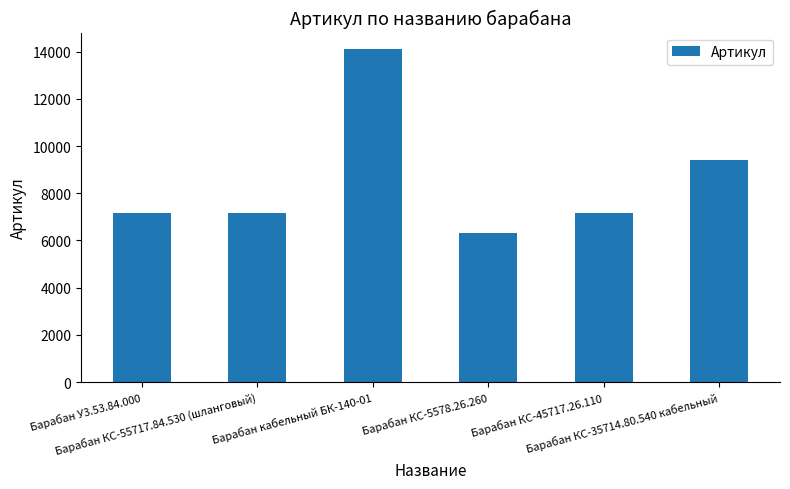

What is the minimum value shown in the chart?

6301